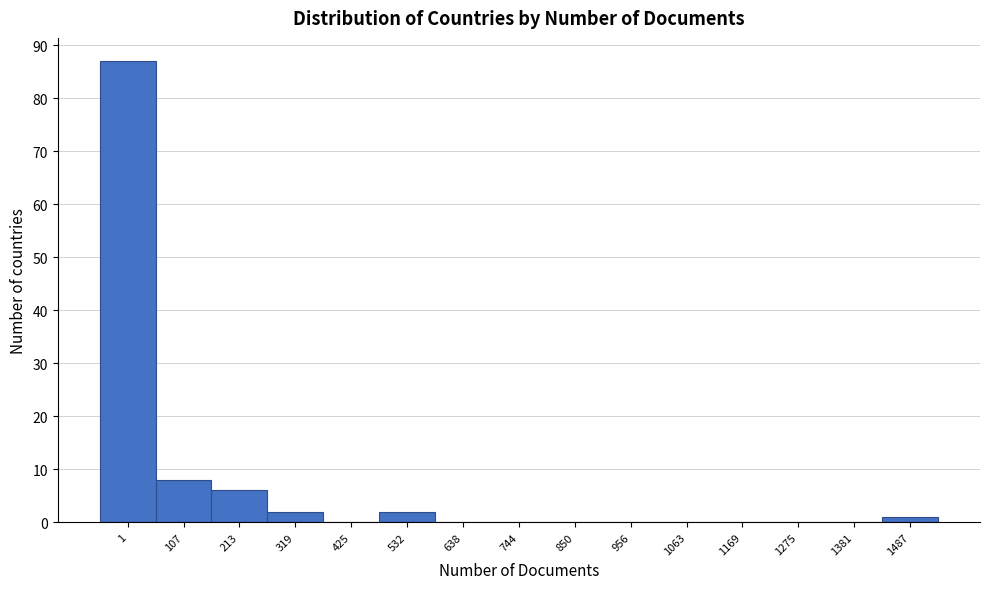

Reading left to right, extract all data points from this chart.

1=87	107=8	213=6	319=2	425=0	532=2	638=0	744=0	850=0	956=0	1063=0	1169=0	1275=0	1381=0	1487=1